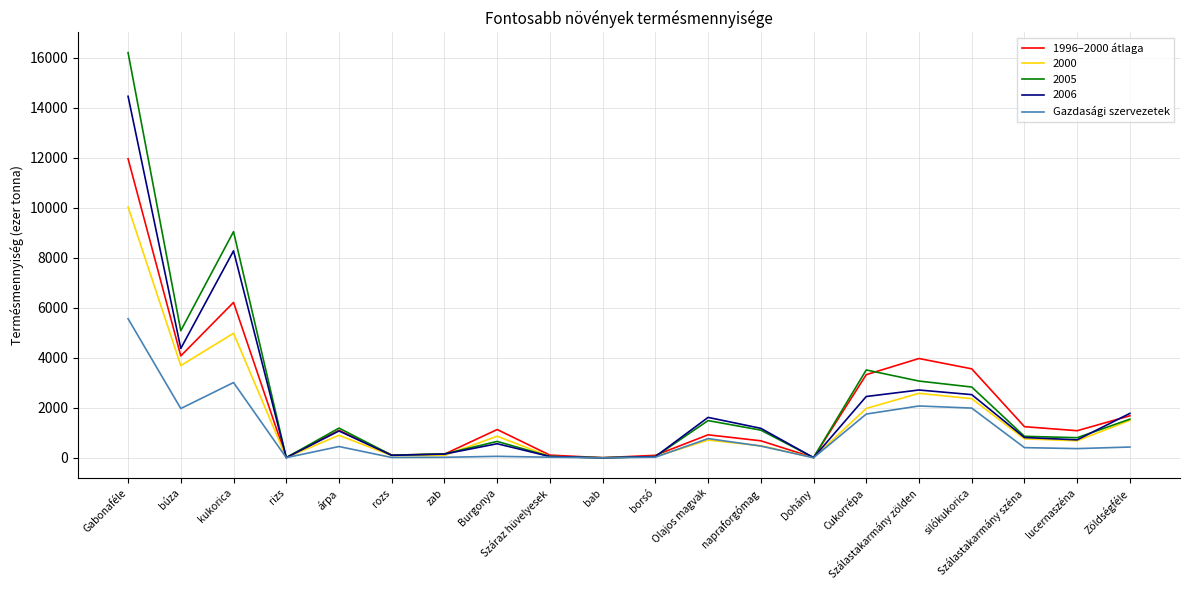

Does the chart display data point markers on the line(s)?

No